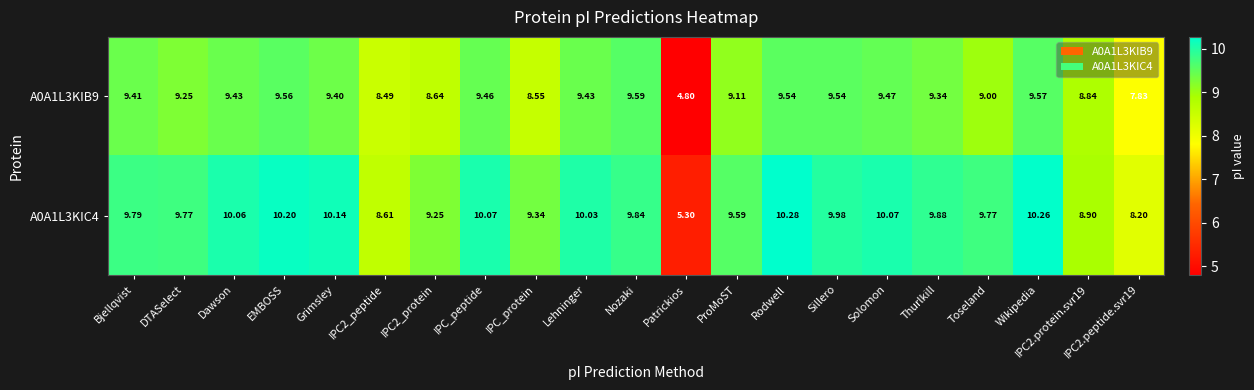

Which category has the lowest value in the A0A1L3KIB9 series?

Patrickios